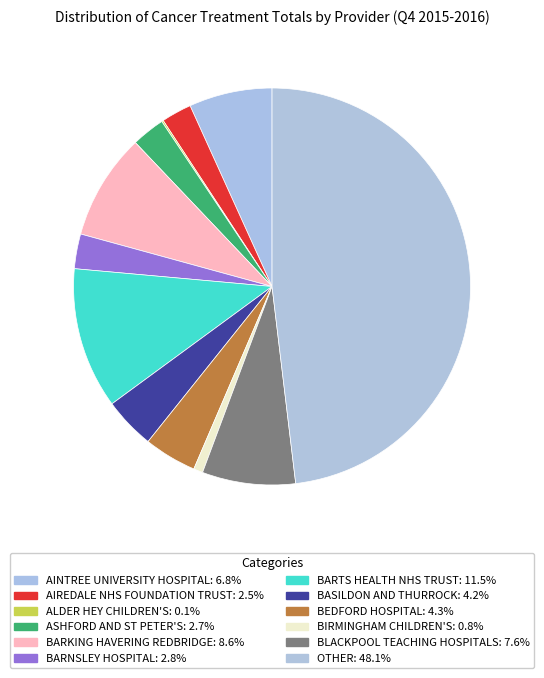

To the nearest percent, what is the combined percentage of OTHER and BARKING HAVERING REDBRIDGE?

57%